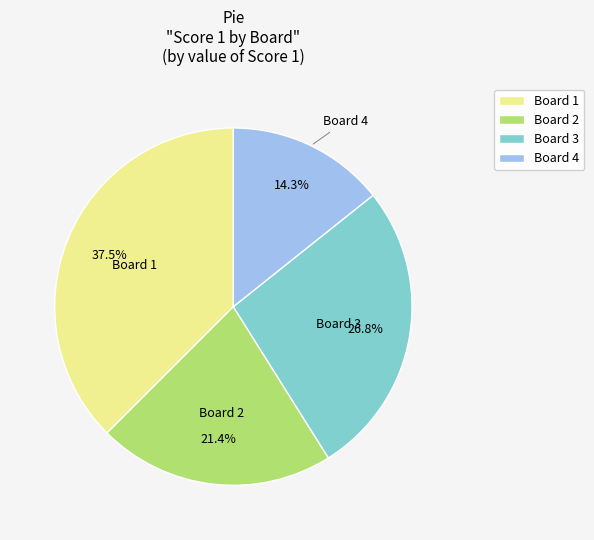

Does Board 1 represent more than half of the total?

No